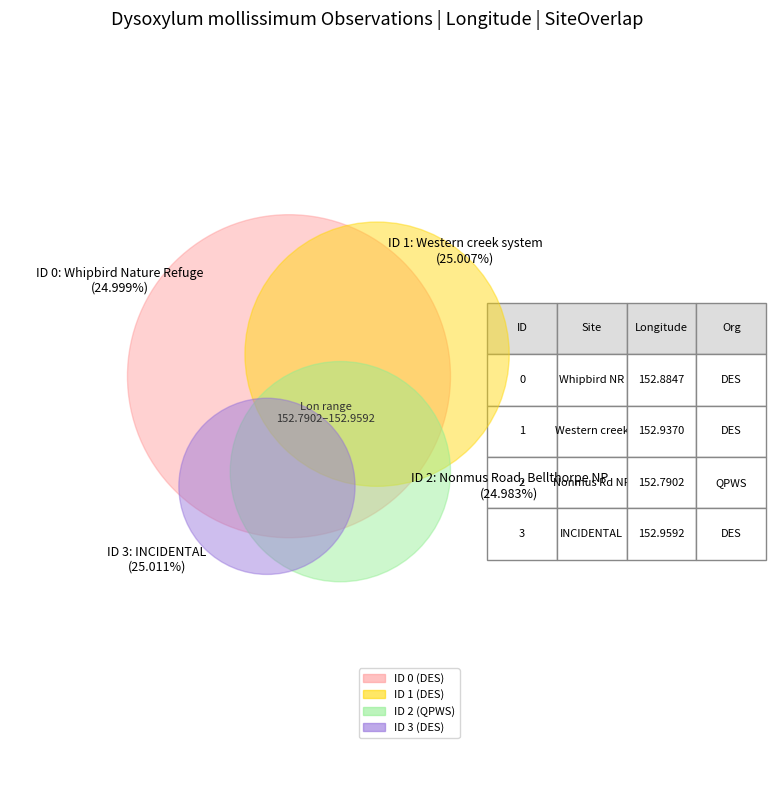

Is there a majority slice in this chart?

No